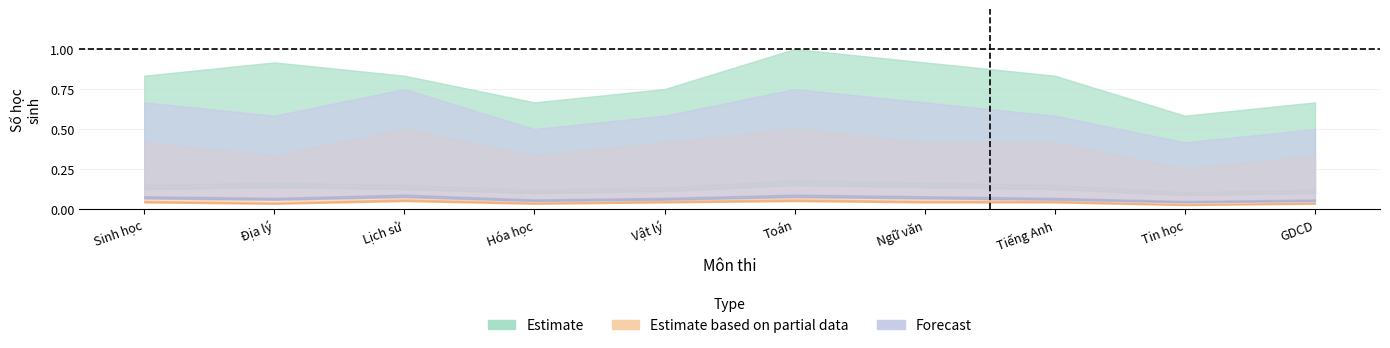

Rank the series by their average value, from lowest to highest.

Estimate based on partial data, Forecast, Estimate